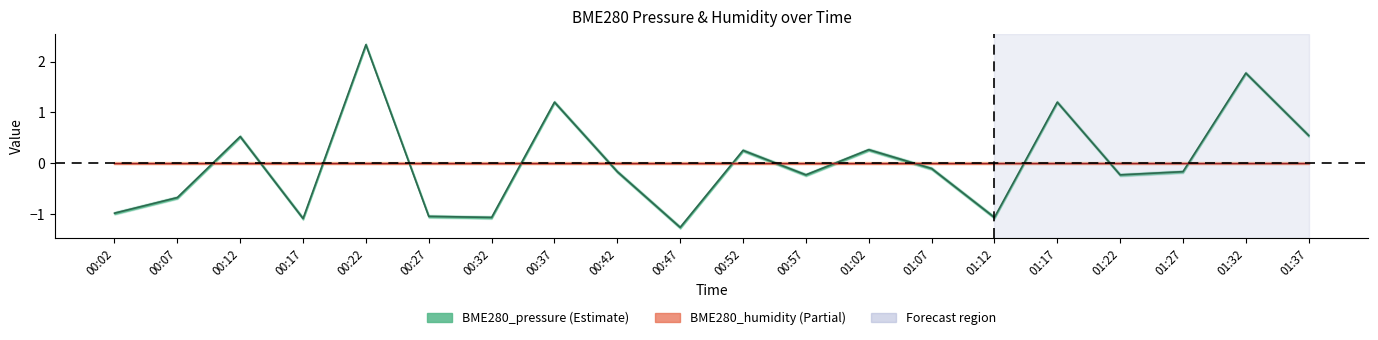

What is the difference between the second highest and minimum values?

3.0